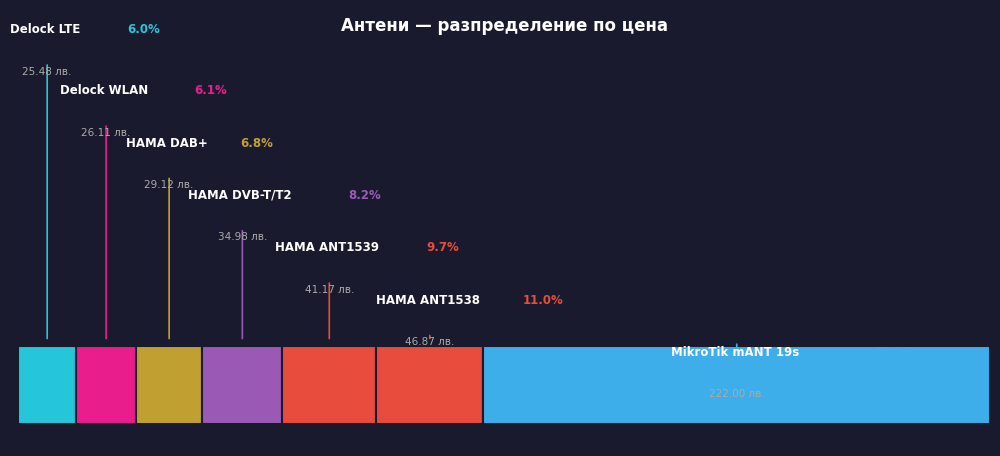

Between Антена MikroTik mANT 19s and Антена Delock WLAN 802.11 ac, which is larger?

Антена MikroTik mANT 19s